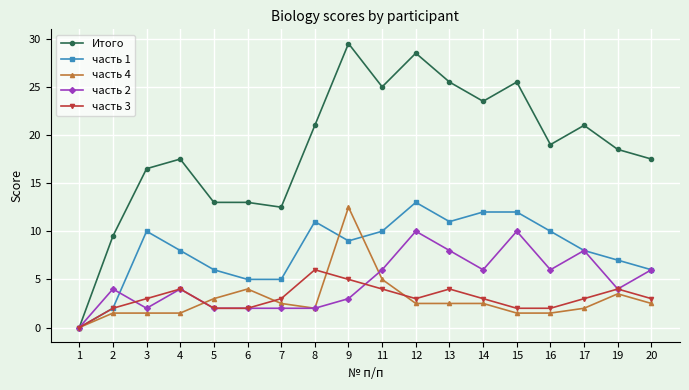

What is the value of the часть 4 point at the 10th from the left?

5.0